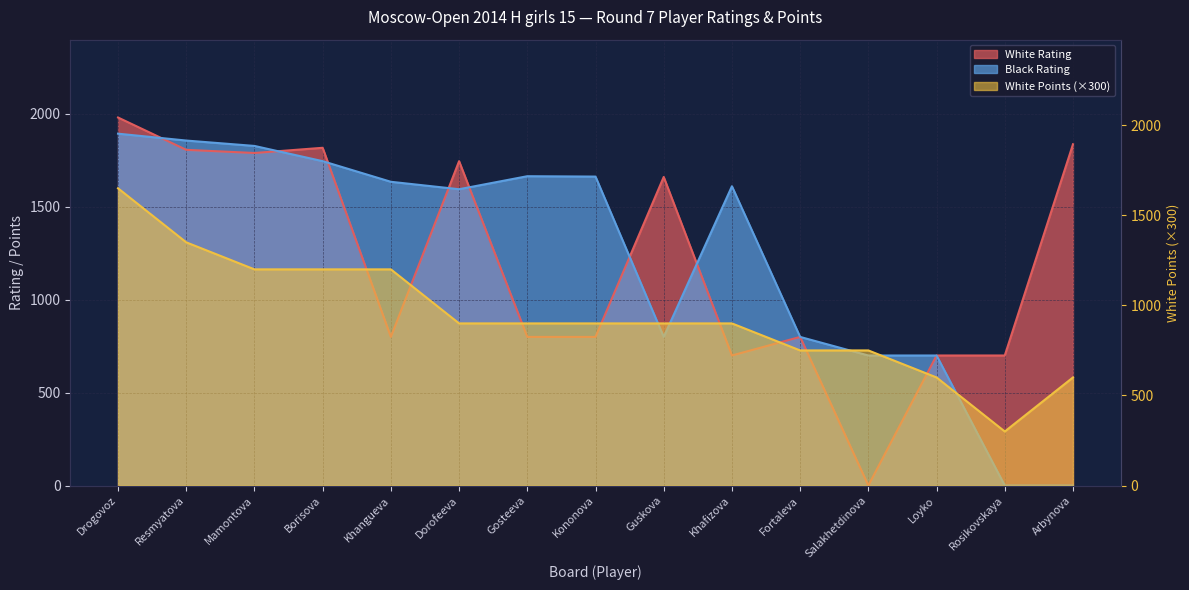

Does the chart display data point markers on the line(s)?

No